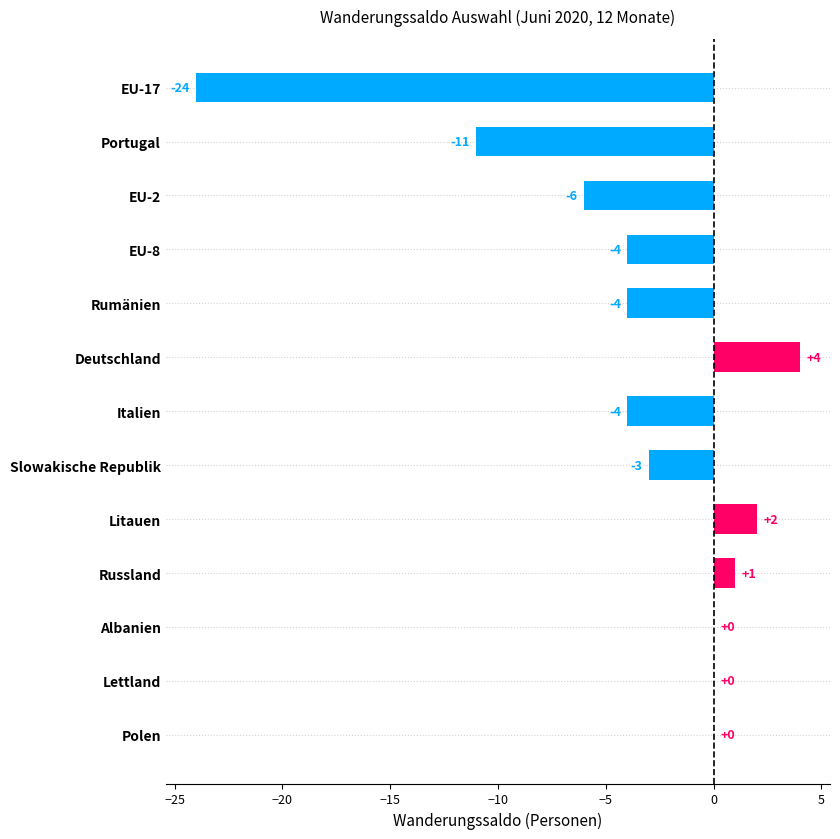

What is the maximum value shown in the chart?

4